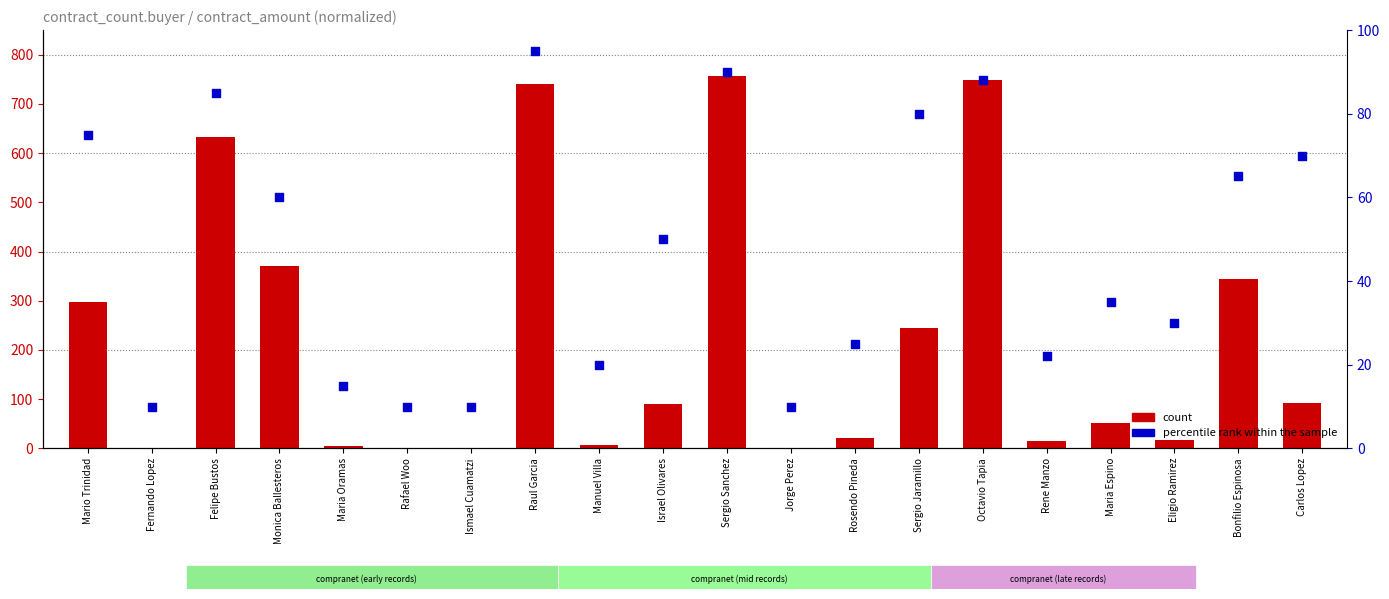

Is the value of count at Mario Trinidad greater than the value of percentile rank within the sample at Sergio Jaramillo?

Yes